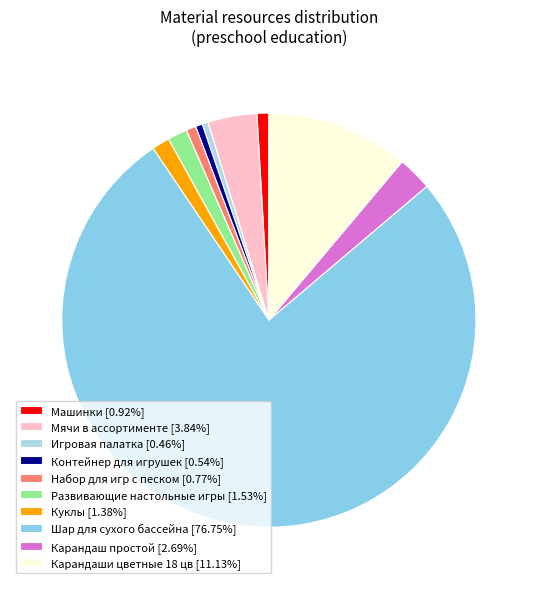

To the nearest percent, what portion does Развивающие настольные игры represent?

2%